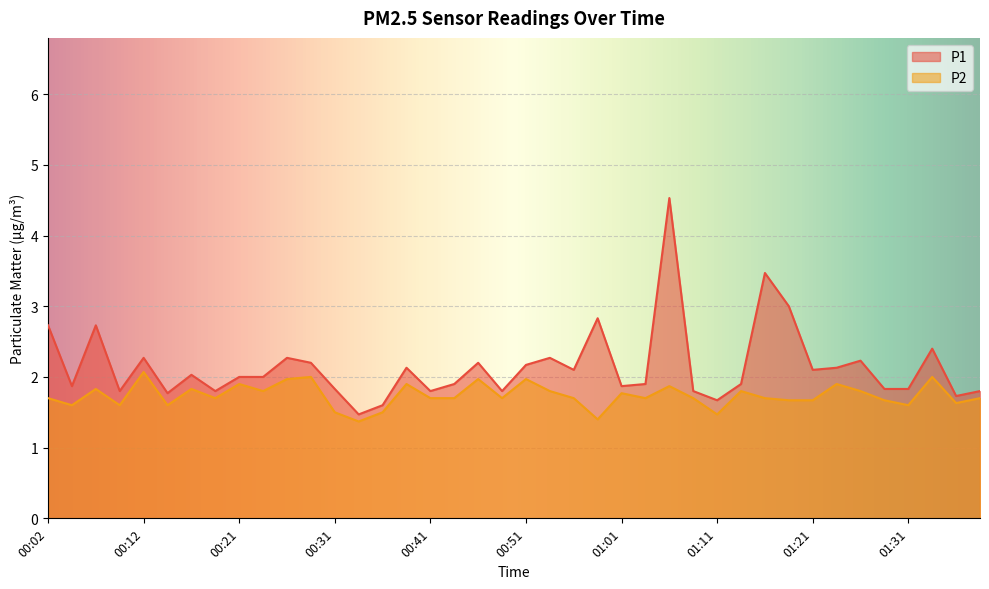

What is the sum of all P1 values?

85.8